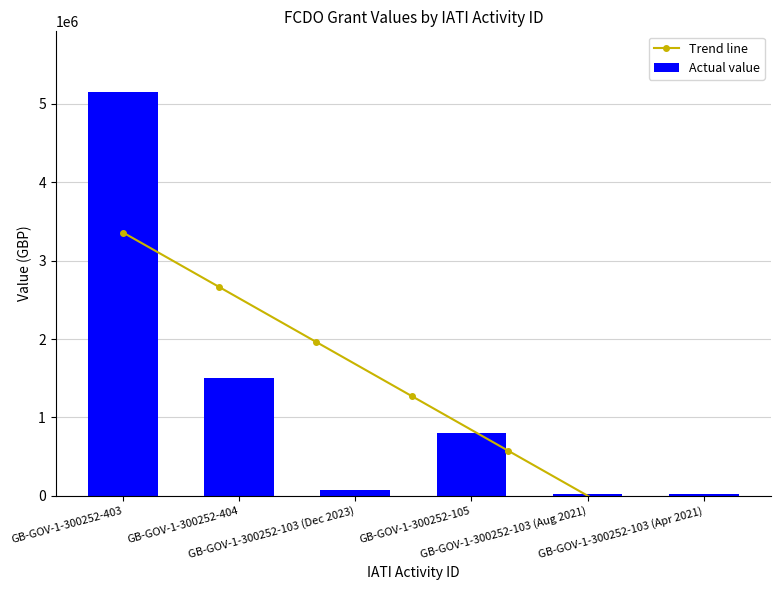

What is the maximum value shown in the chart?

5151710.0